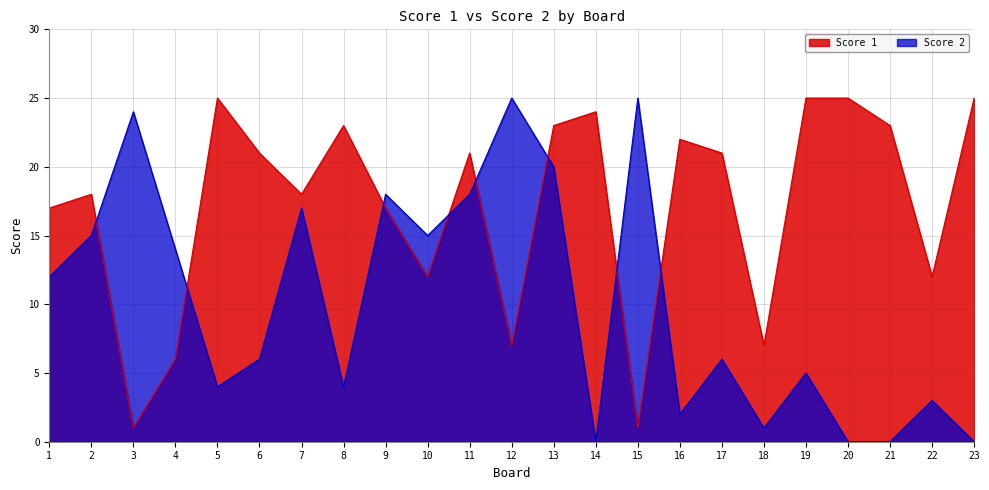

The value of Score 2 at 18 is 0. True or false?

False